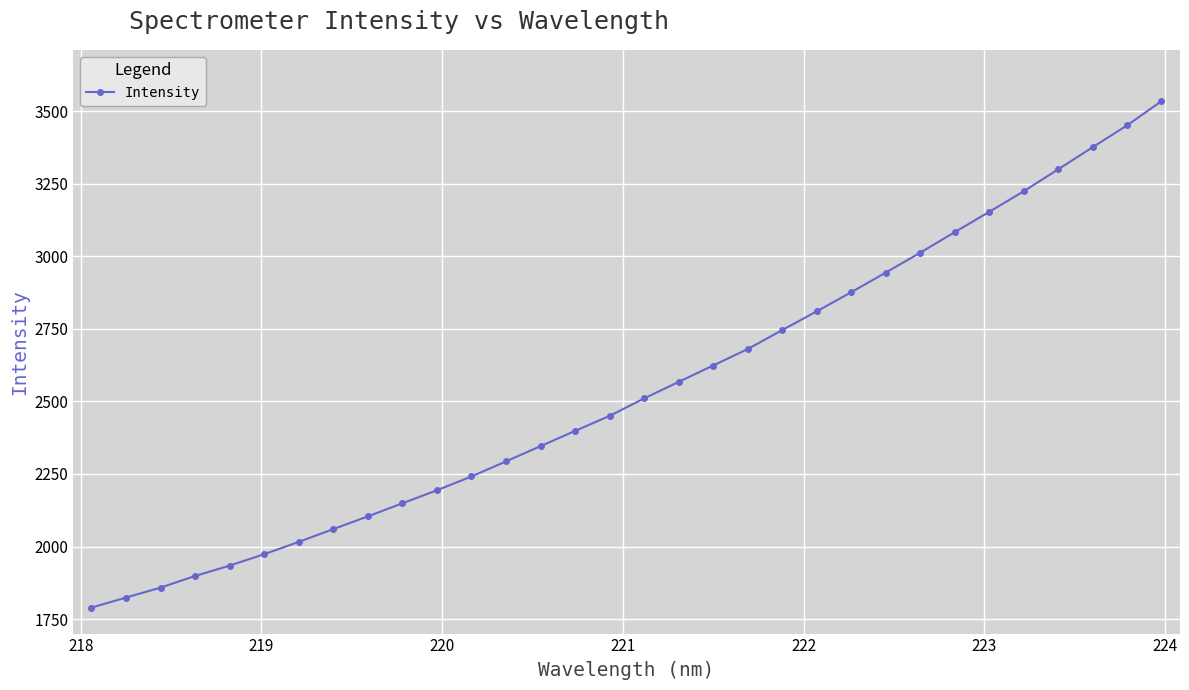

What is the maximum value shown in the chart?

3534.4